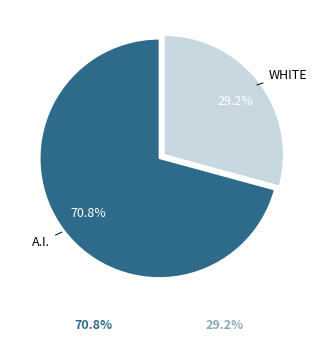

Does any single category account for the majority?

Yes